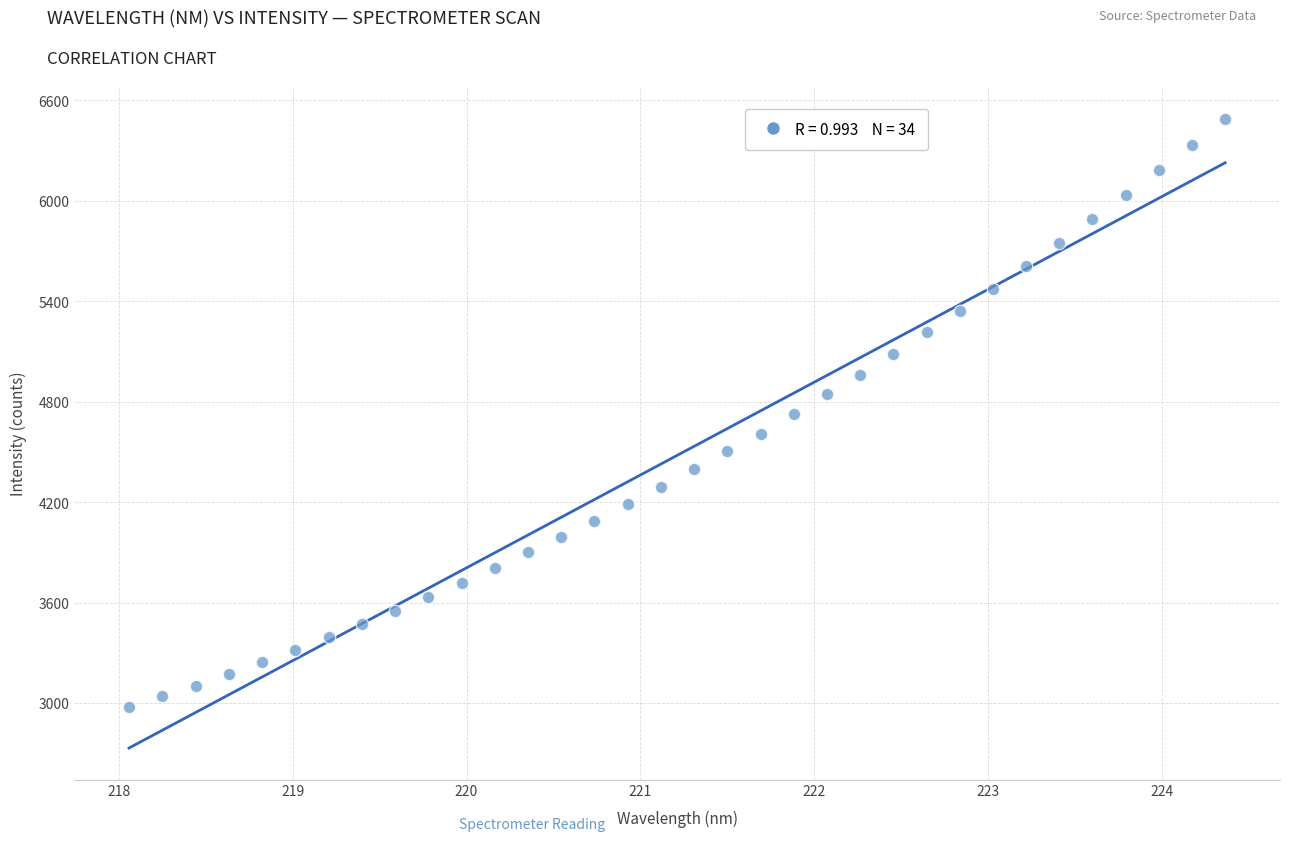

What is the range of Y values (max minus min)?

3515.5